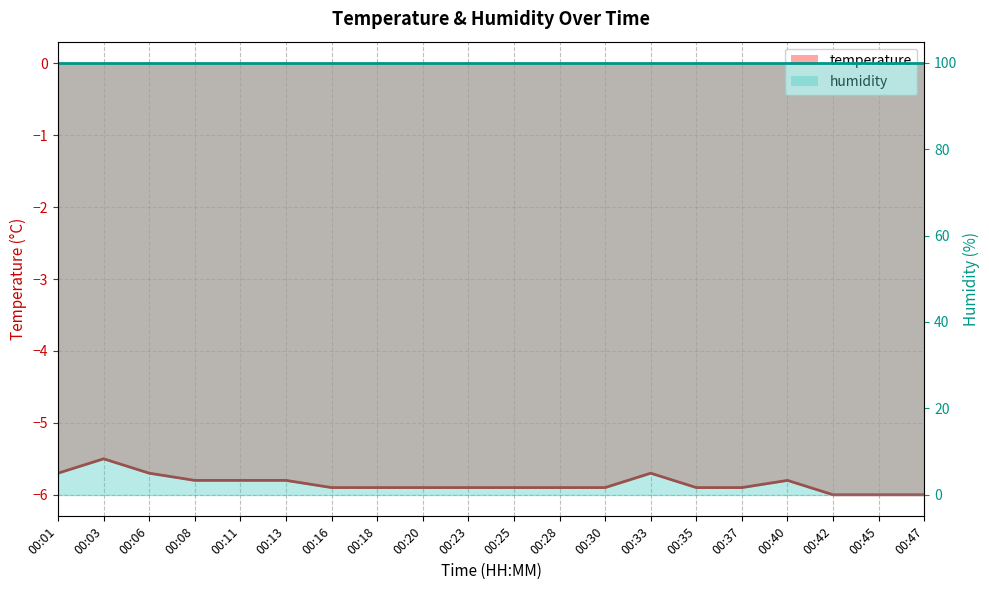

Reading right to left, what are all the values shown in this chart?

00:47=-6.0	00:45=-6.0	00:42=-6.0	00:40=-5.8	00:37=-5.9	00:35=-5.9	00:33=-5.7	00:30=-5.9	00:28=-5.9	00:25=-5.9	00:23=-5.9	00:20=-5.9	00:18=-5.9	00:16=-5.9	00:13=-5.8	00:11=-5.8	00:08=-5.8	00:06=-5.7	00:03=-5.5	00:01=-5.7